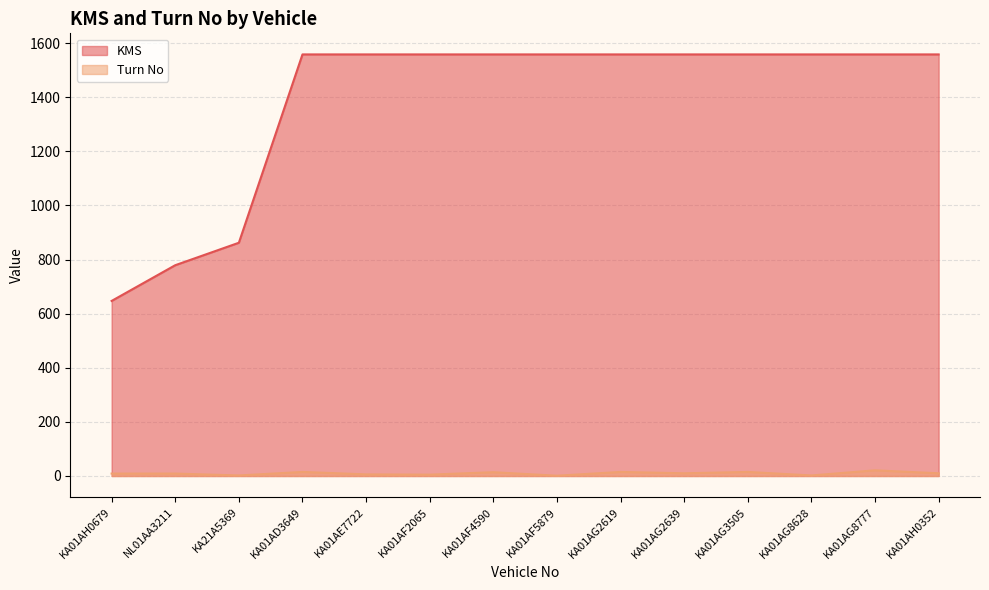

Reading left to right, list all the values displayed in this chart.

KMS: KA01AH0679=647	NL01AA3211=779	KA21A5369=862	KA01AD3649=1558	KA01AE7722=1558	KA01AF2065=1558	KA01AF4590=1558	KA01AF5879=1558	KA01AG2619=1558	KA01AG2639=1558	KA01AG3505=1558	KA01AG8628=1558	KA01AG8777=1558	KA01AH0352=1558
Turn No: KA01AH0679=9	NL01AA3211=9	KA21A5369=2	KA01AD3649=15	KA01AE7722=6	KA01AF2065=5	KA01AF4590=14	KA01AF5879=1	KA01AG2619=15	KA01AG2639=10	KA01AG3505=15	KA01AG8628=2	KA01AG8777=21	KA01AH0352=10